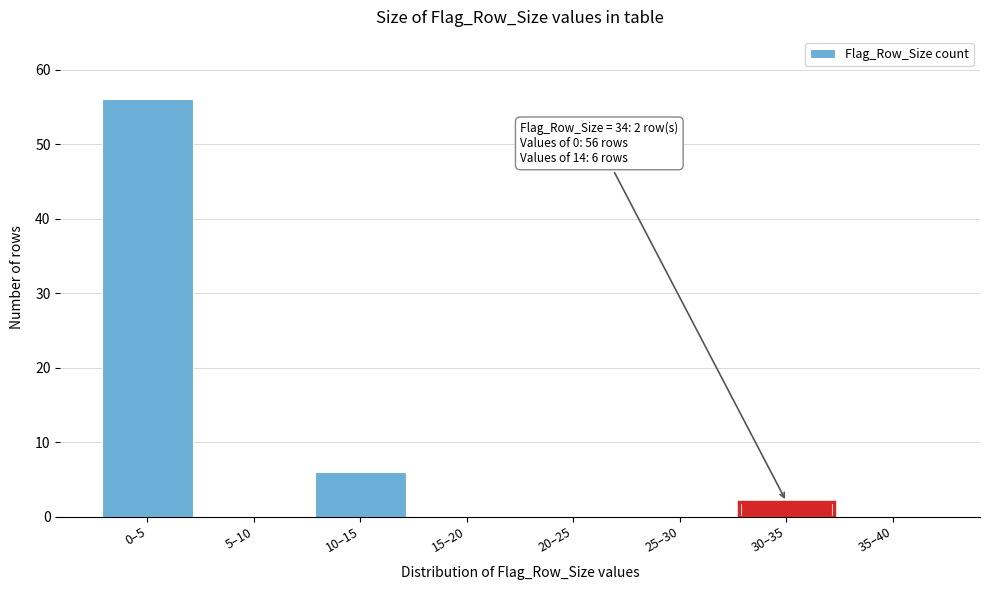

Reading right to left, extract all data points from this chart.

35–40=0	30–35=2	25–30=0	20–25=0	15–20=0	10–15=6	5–10=0	0–5=56